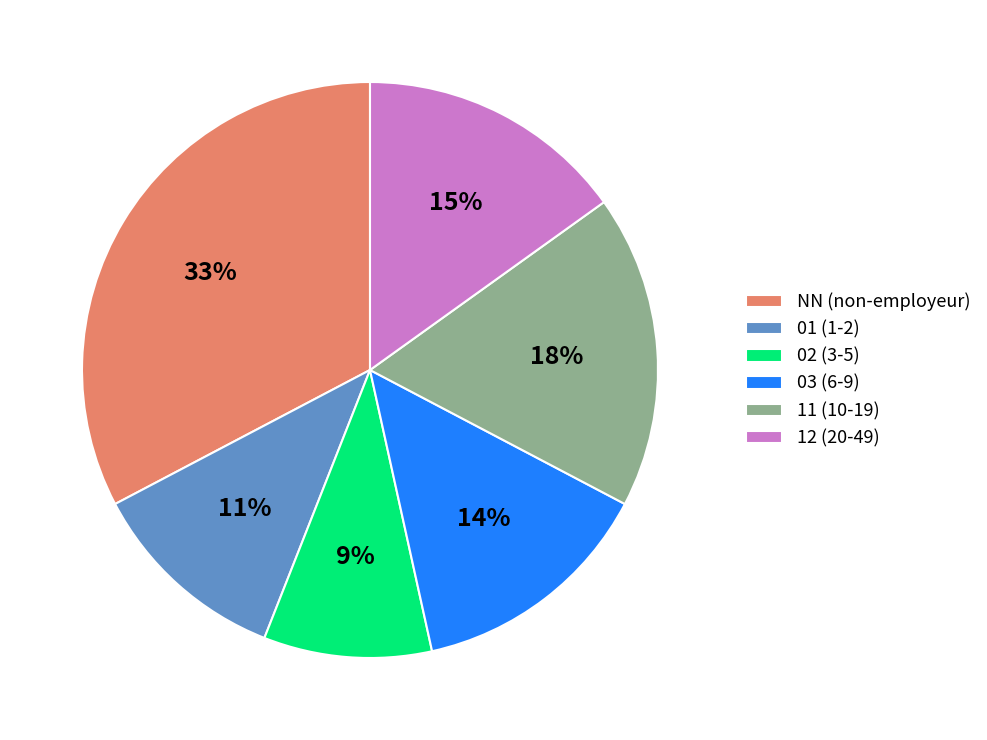

To the nearest percent, what percentage of the pie is 01?

11%